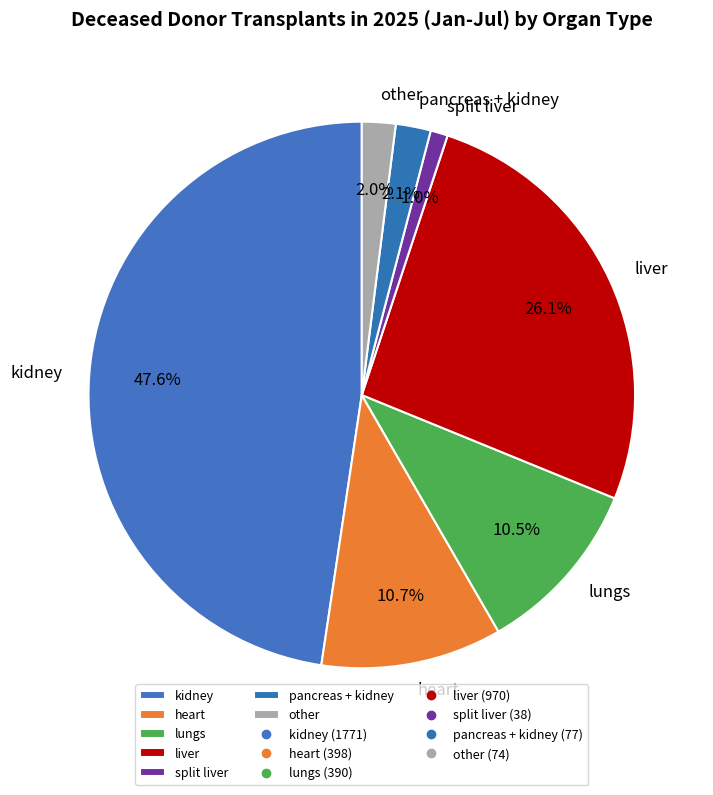

What is the total percentage of heart and other?

12.7%